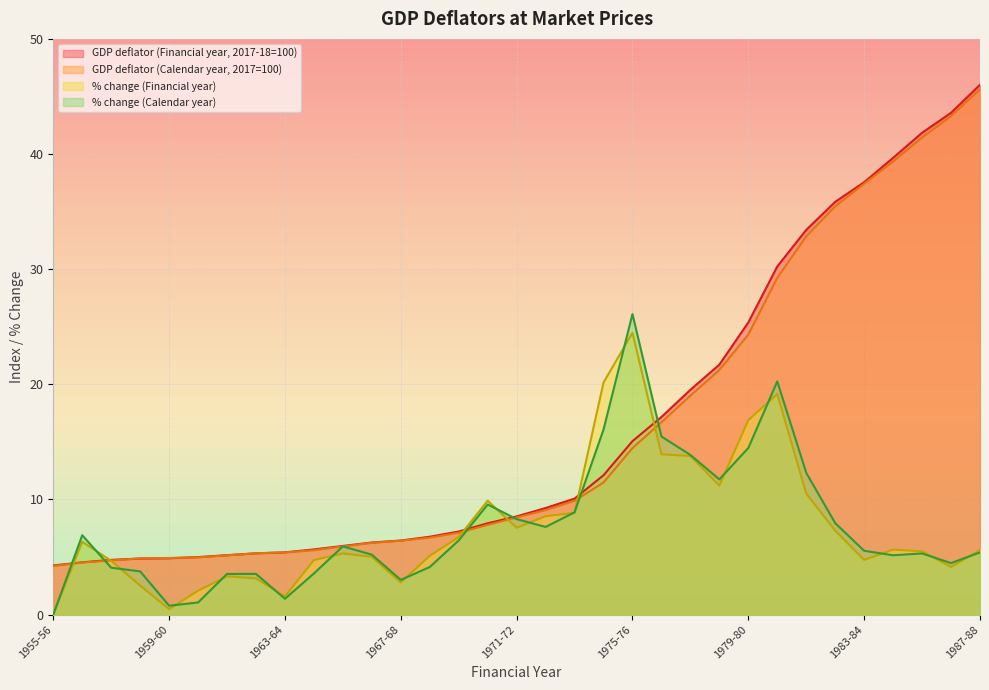

The % change (Financial year) series shows 19.2 at 1980-81. True or false?

True